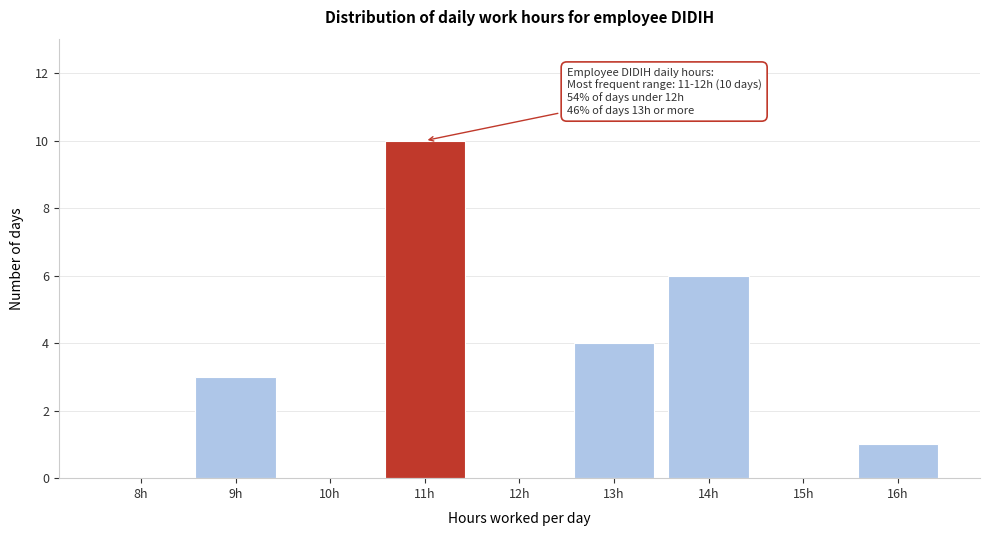

Reading right to left, what are all the values shown in this chart?

16h=1	15h=0	14h=6	13h=4	12h=0	11h=10	10h=0	9h=3	8h=0